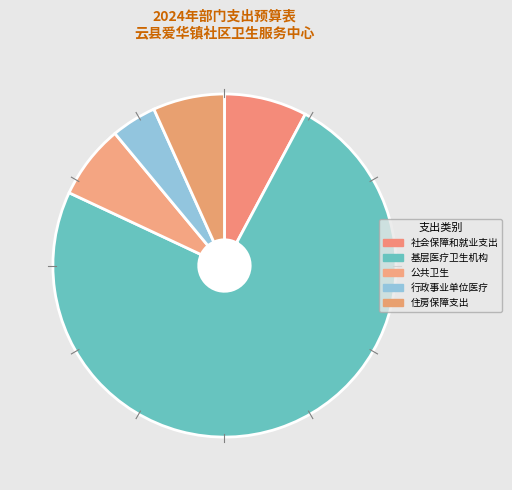

How many slices are in this pie chart?

5